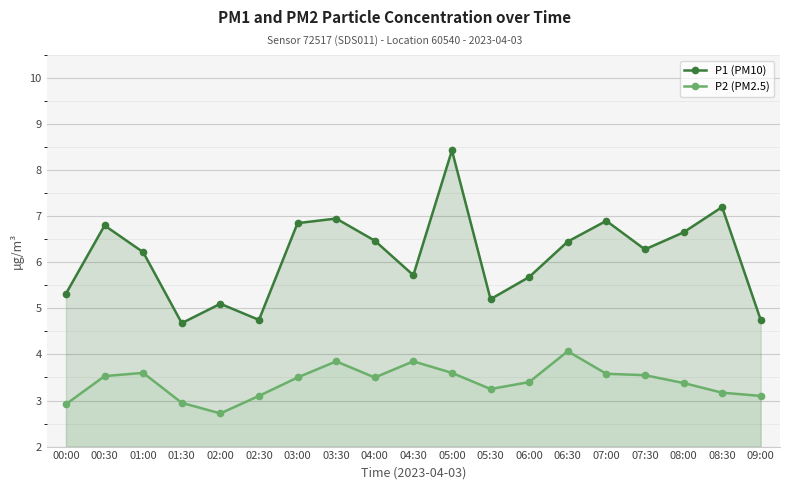

True or false: P2 (PM2.5) and P1 (PM10) cross at least once.

False